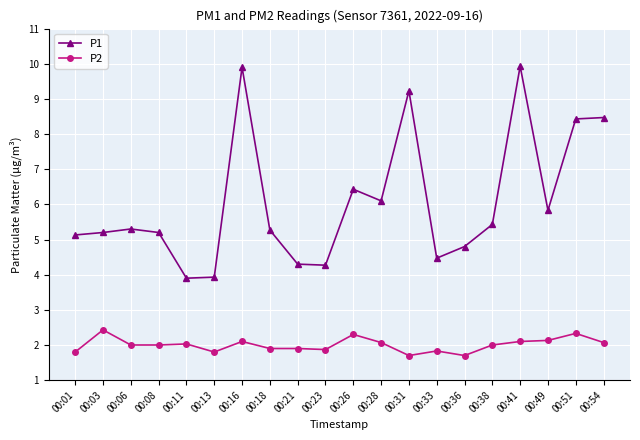

What is the difference between the second highest and minimum values in the P1 series?

6.0